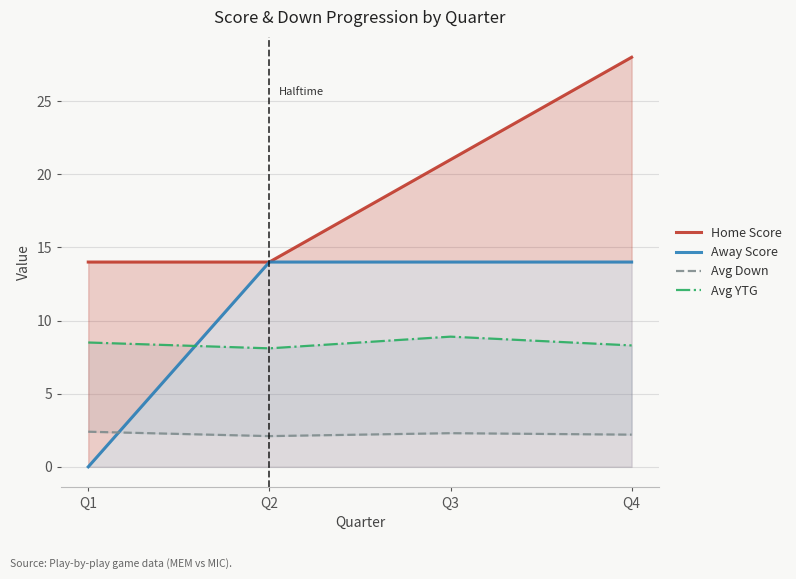

Between Q3 and Q4, which is larger?

Q4